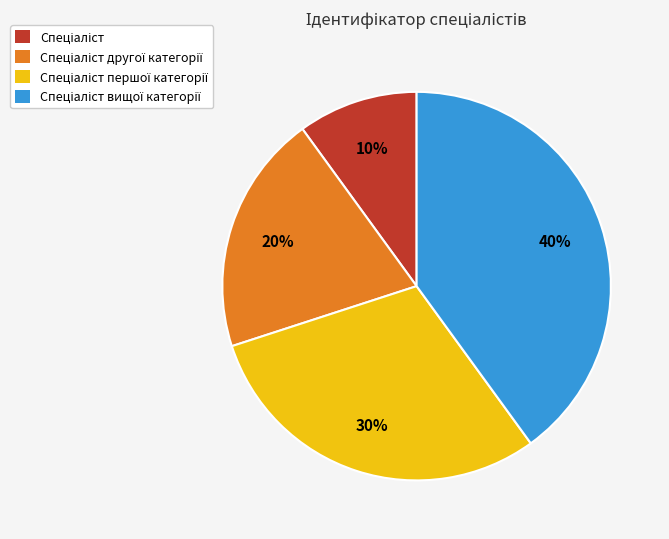

Is there any slice that represents more than half of the pie?

No